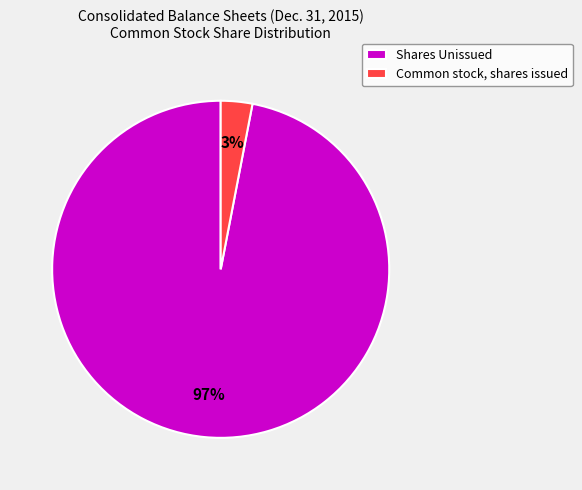

Count the number of slices in the pie.

2